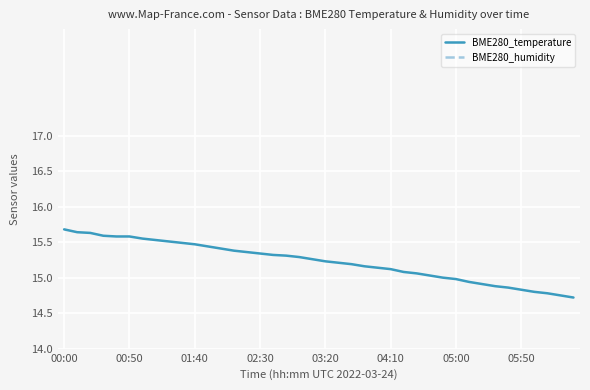

Which category has the highest value in the BME280_temperature series?

00:00